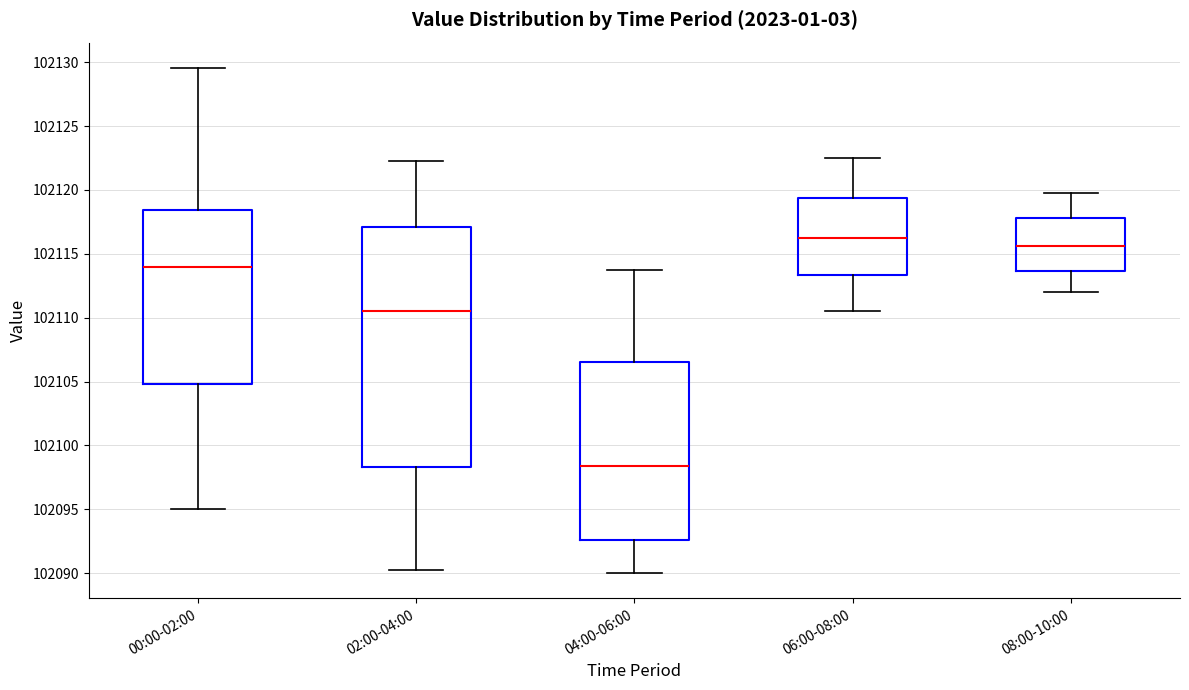

Which box has the highest median line?

06:00-08:00